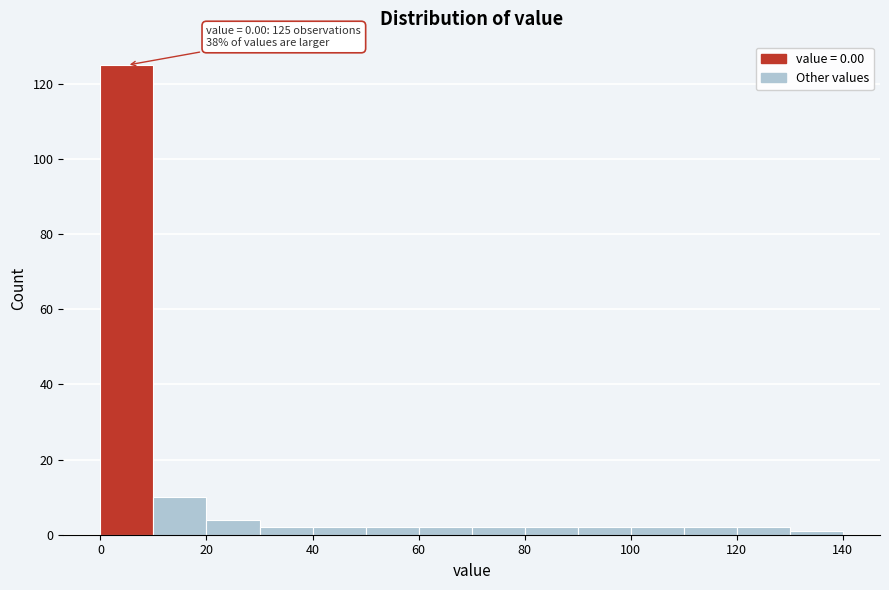

Over which range of the x-axis is the bar tallest?

0 to 10